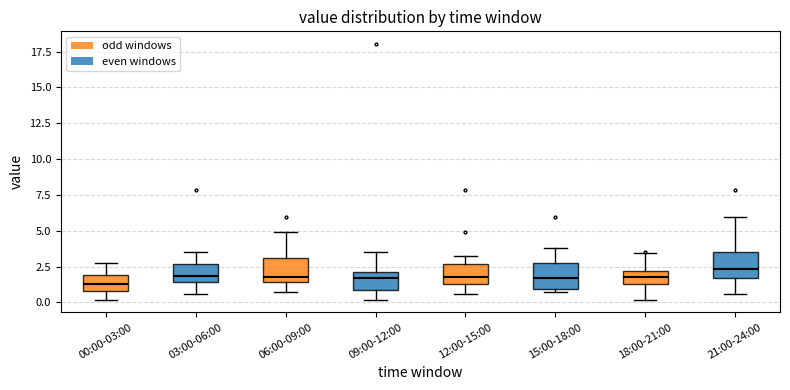

Where is the lower edge of the box for 09:00-12:00 on the y-axis? The values are not printed on the chart, so give them approximately, as read against the axis.

1.0